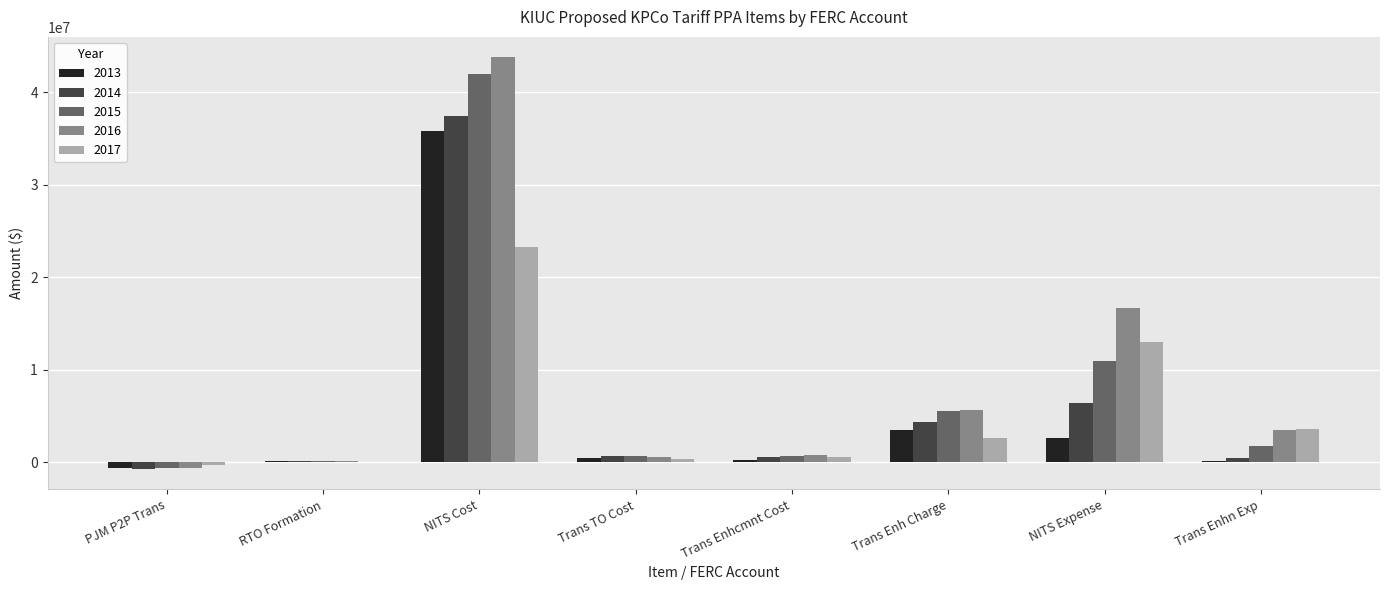

The value of 2016 at NITS Expense is 16666617. True or false?

True